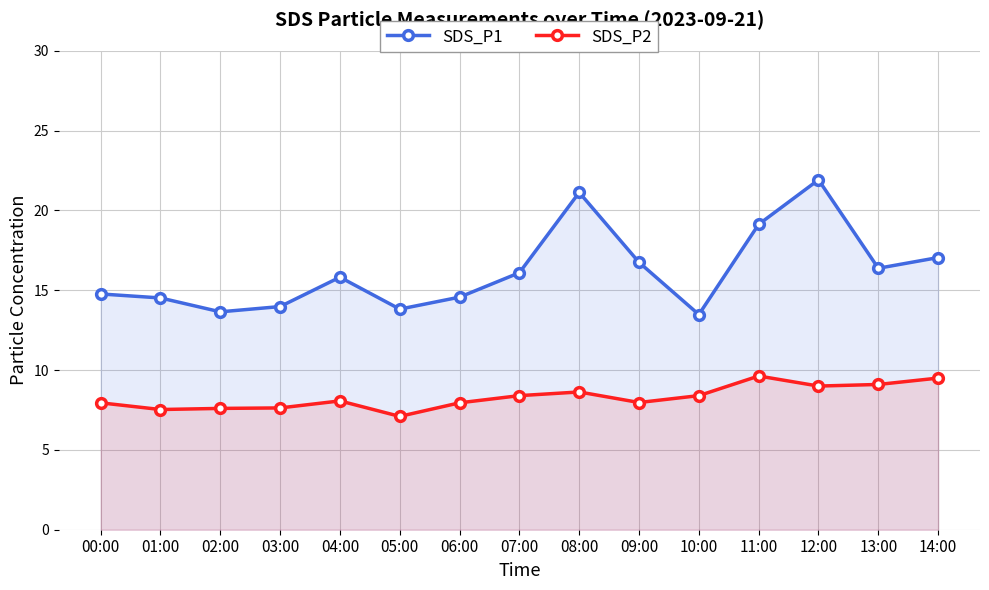

The SDS_P2 series shows 12.1 at 06:00. True or false?

False